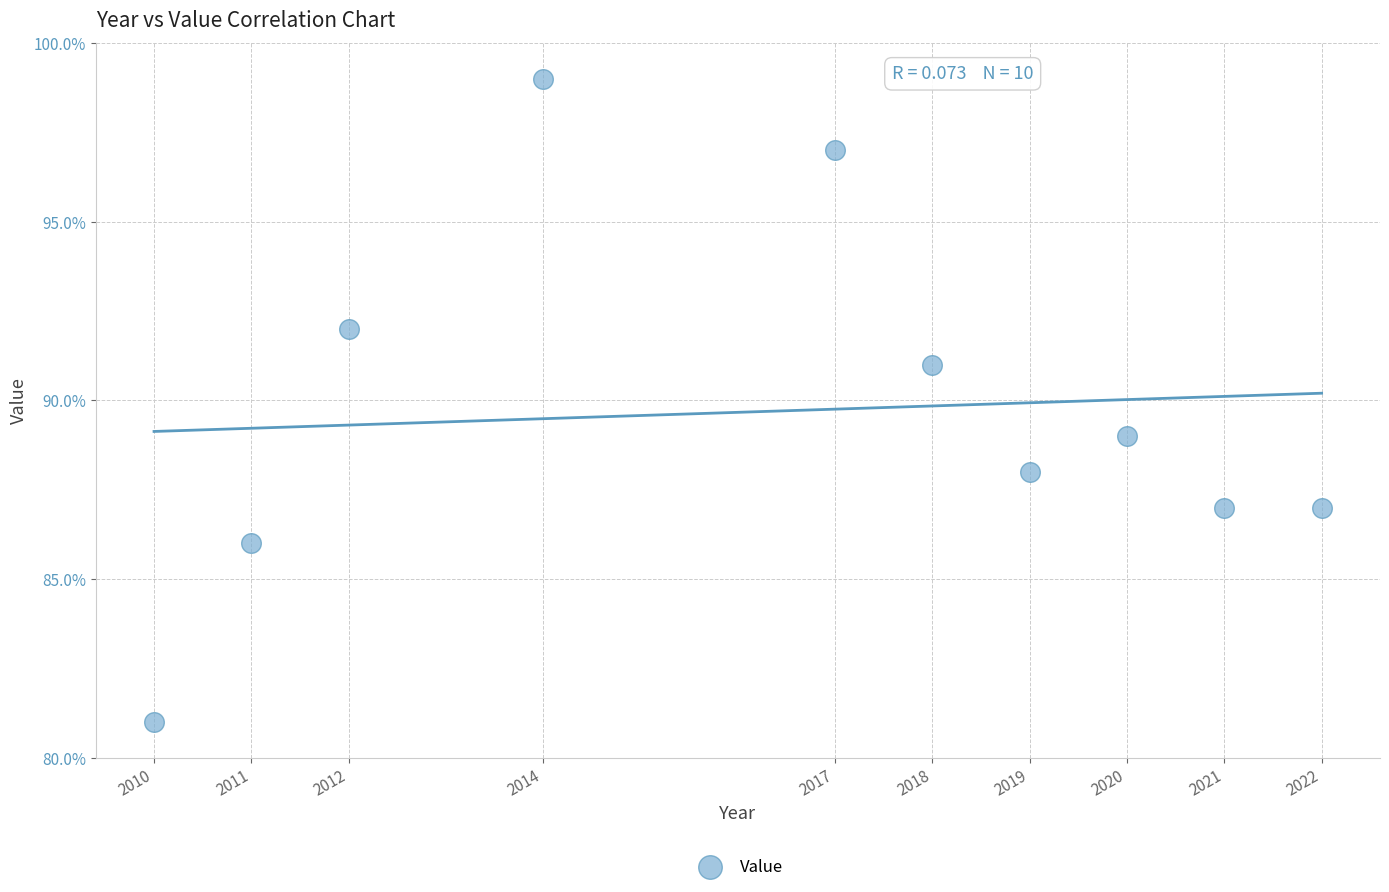

What is the average X value?

2016